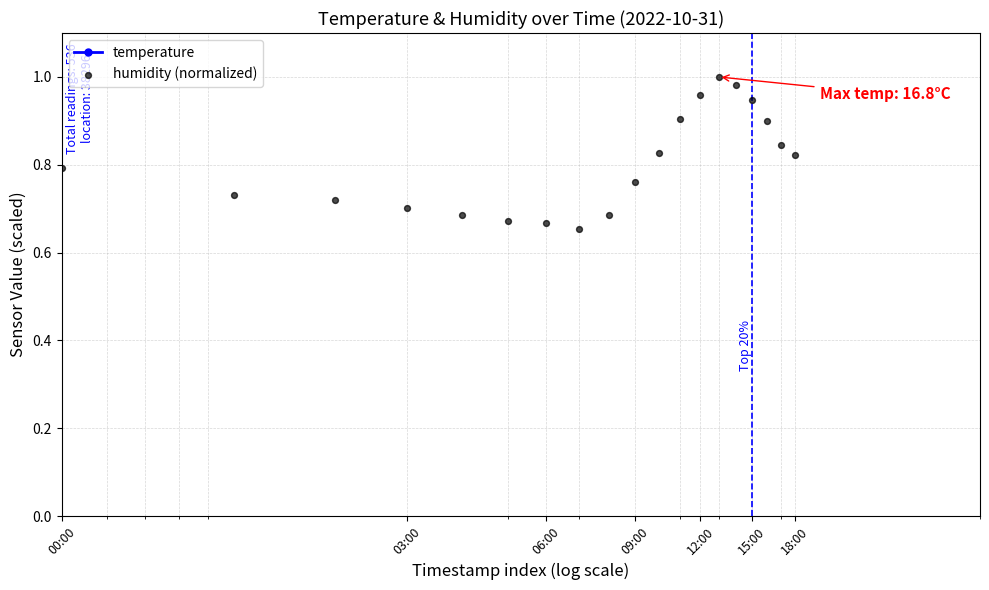

What is the total value across all series at 12:00?

12.2